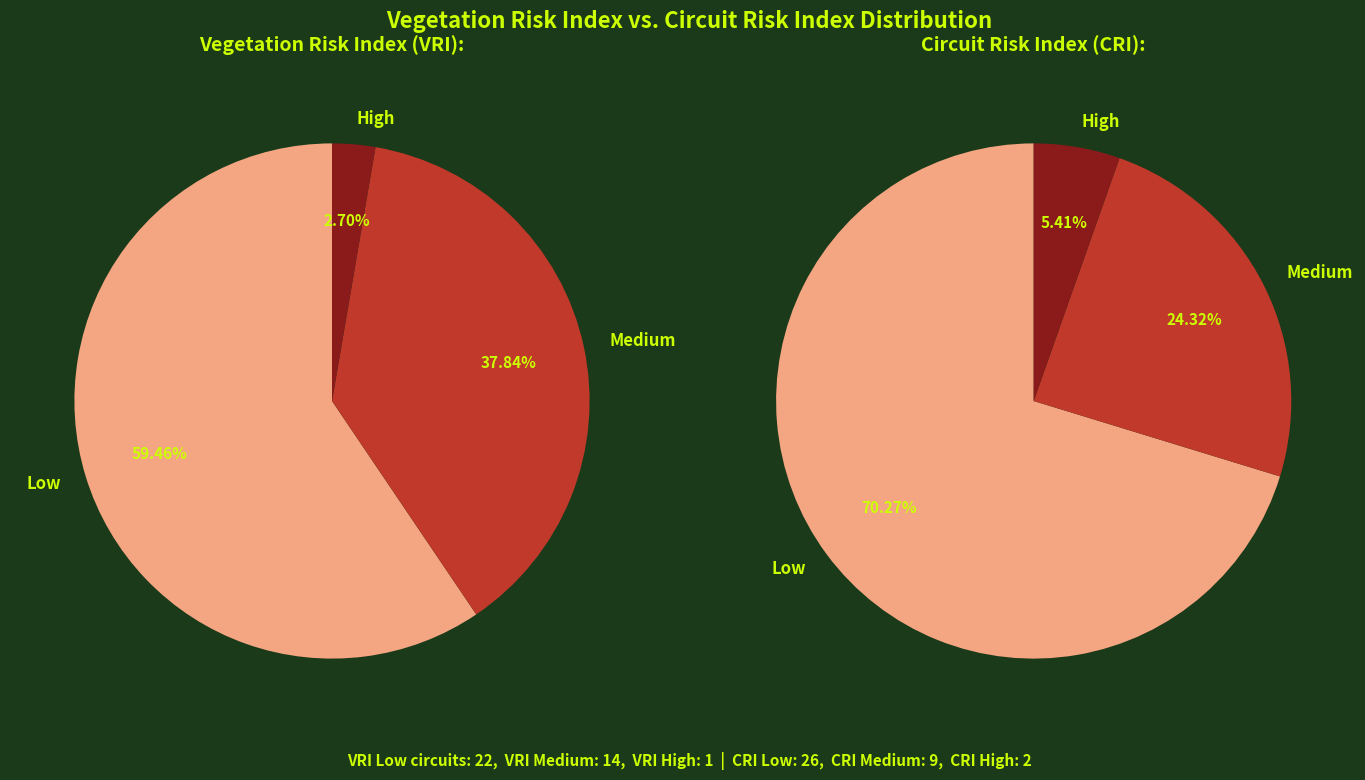

Is 9 the majority of the pie?

No